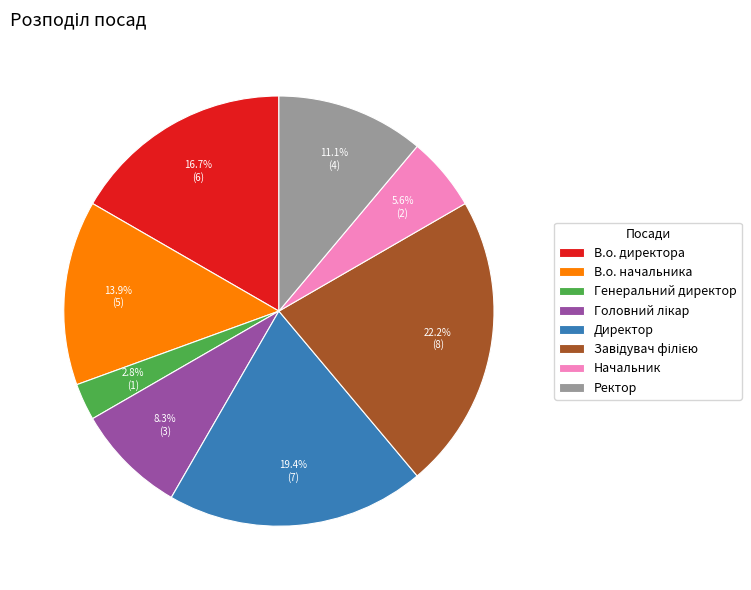

Does В.о. начальника represent more than half of the total?

No